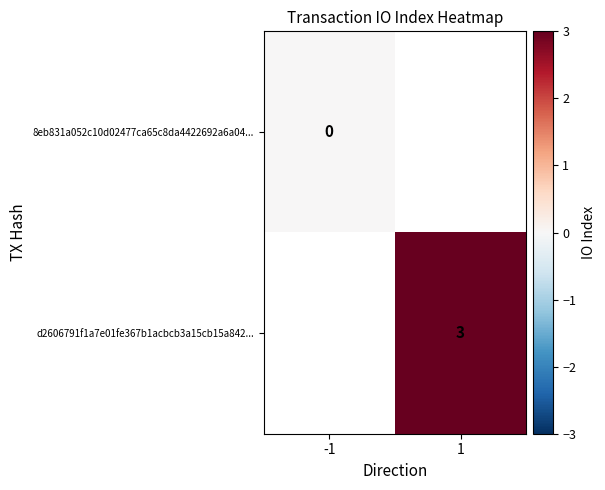

Is it true that d2606791f1a7e01fe367b1acbcb3a15cb15a842... equals 3 at 1?

True